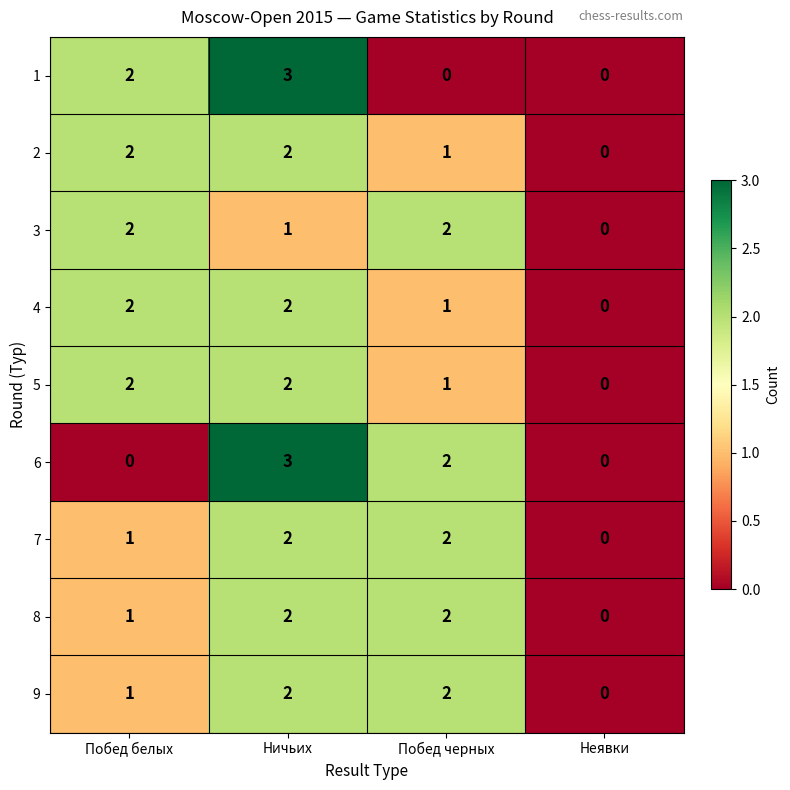

What is the total value across all series at Ничьих?

19